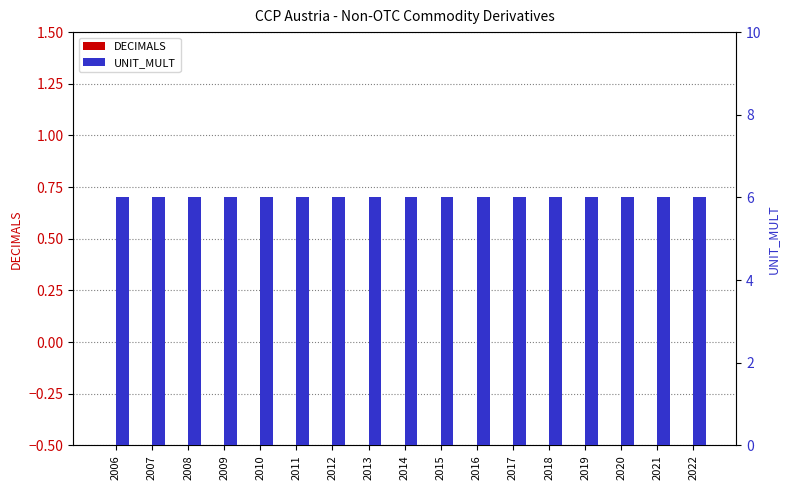

At 2007, list the series in order from smallest to largest.

DECIMALS, UNIT_MULT